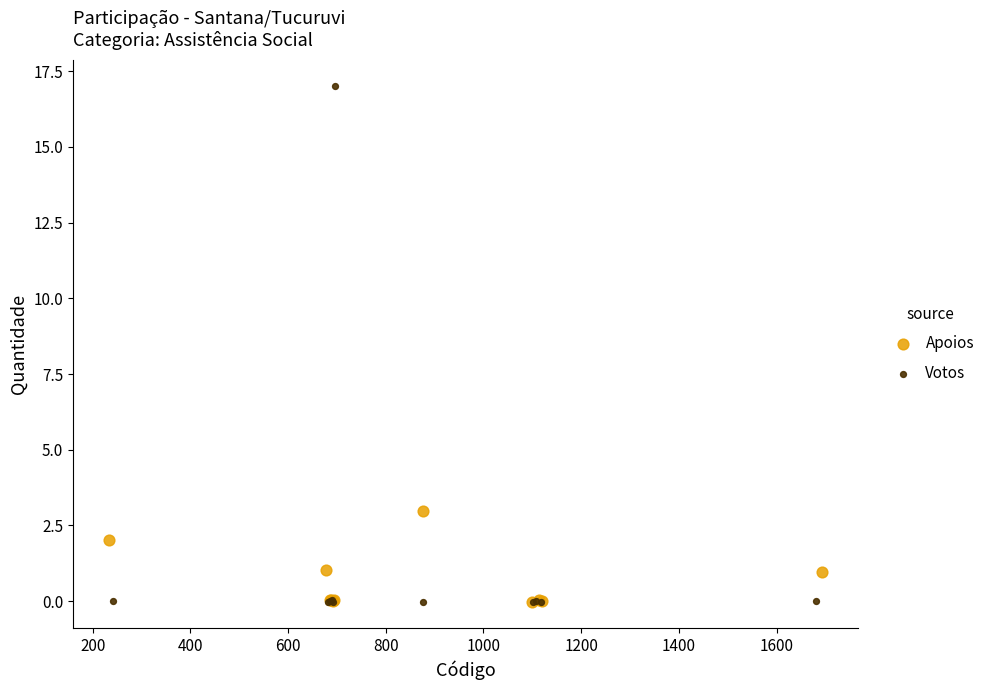

Which series has the widest spread of Y values?

Votos